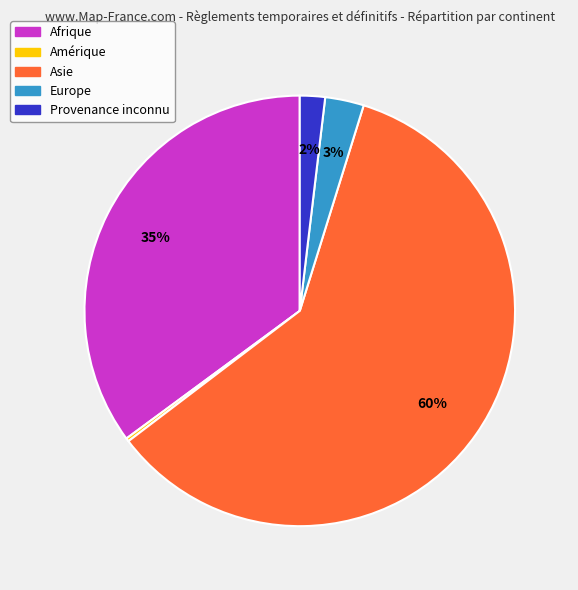

To the nearest percent, what portion does Provenance inconnu represent?

2%